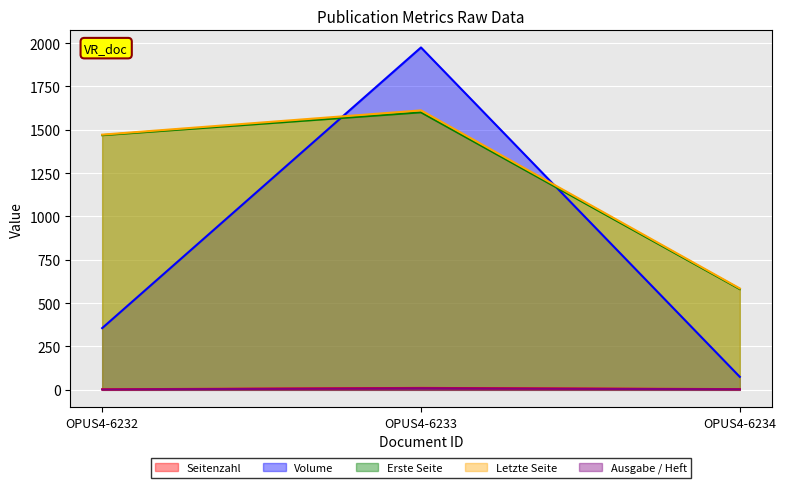

What value does the Erste Seite series have at OPUS4-6232?

1469